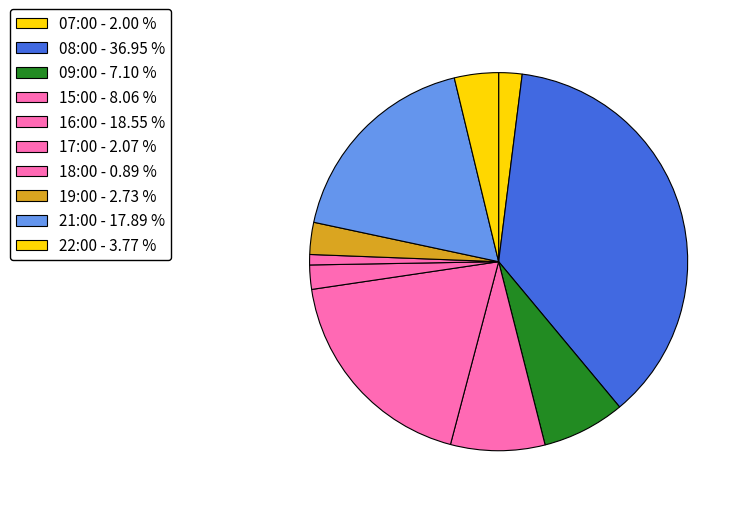

Rank the categories by value from lowest to highest.

18:00, 07:00, 17:00, 19:00, 22:00, 09:00, 15:00, 21:00, 16:00, 08:00